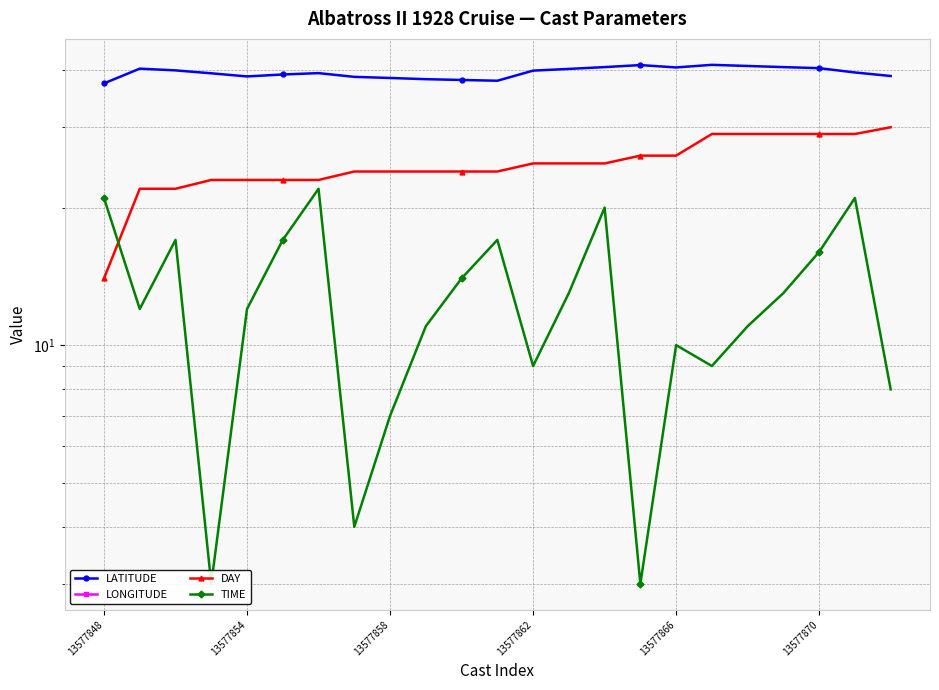

After their last crossing, which series has the higher values: DAY or TIME?

DAY